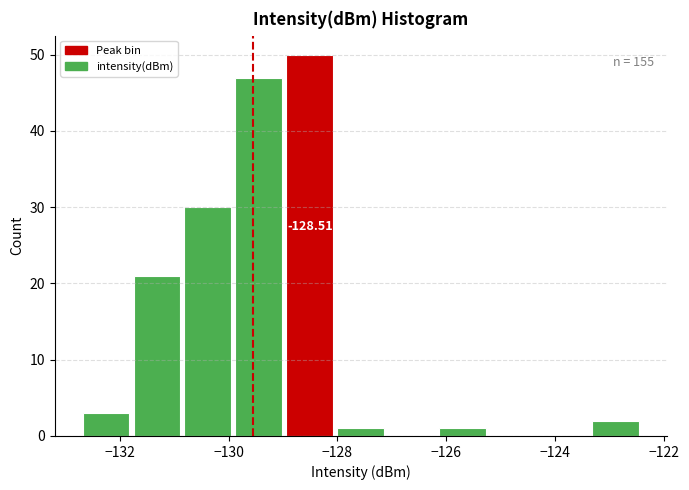

Over which range of the x-axis is the bar tallest?

-129.0 to -128.0